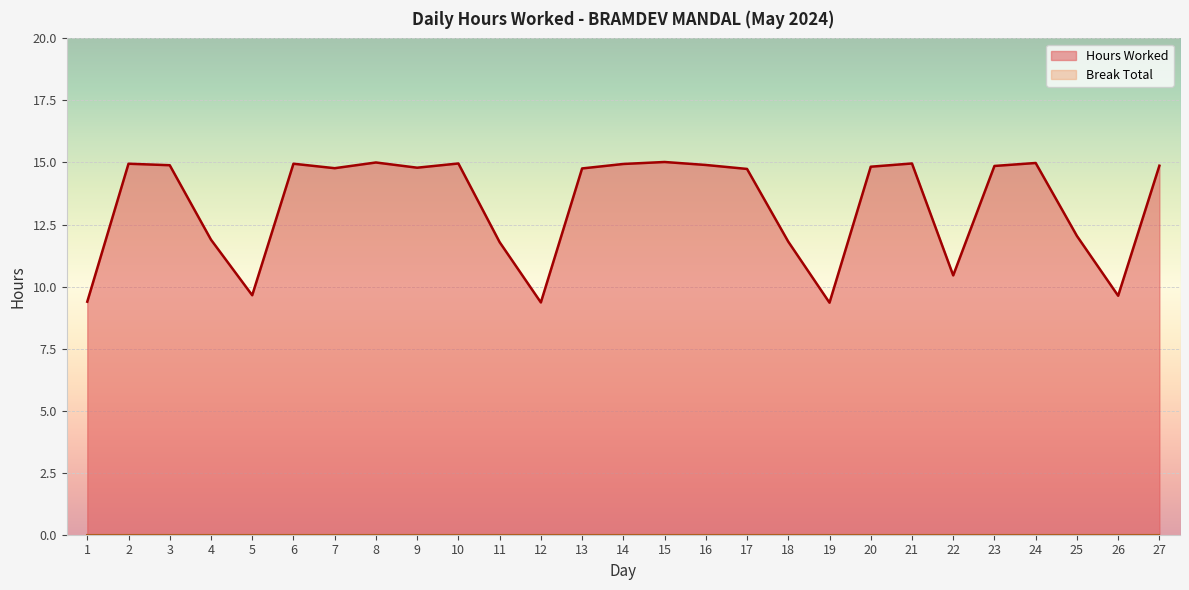

Is it true that the value at 3 is 24.5?

False